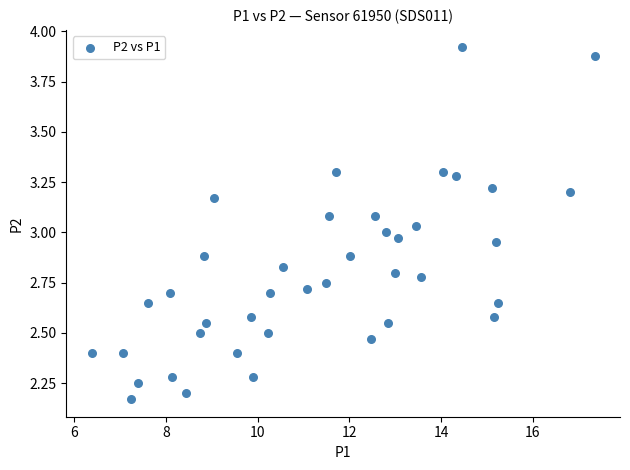

What is the range of X values (max minus min)?

11.0